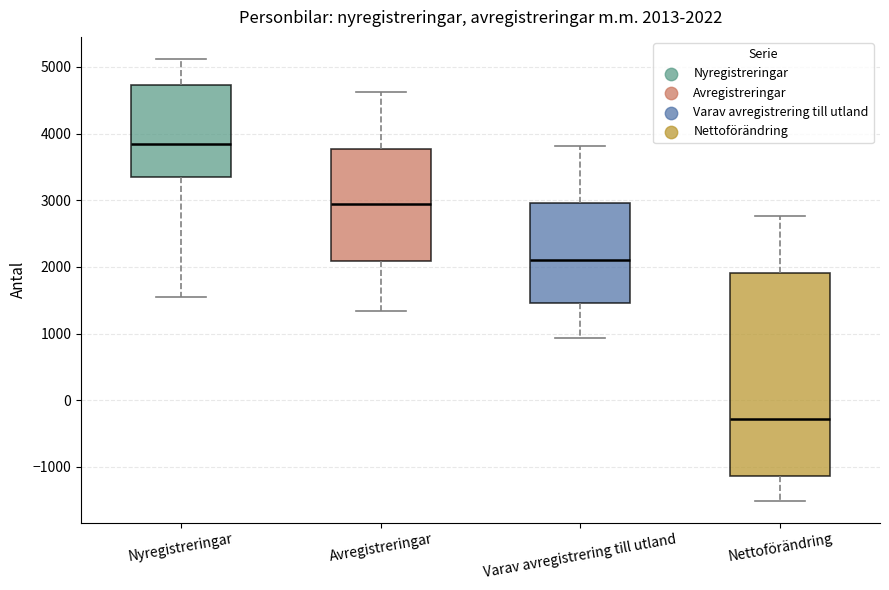

Which box is the tallest, from its lower edge to its upper edge?

Nettoförändring